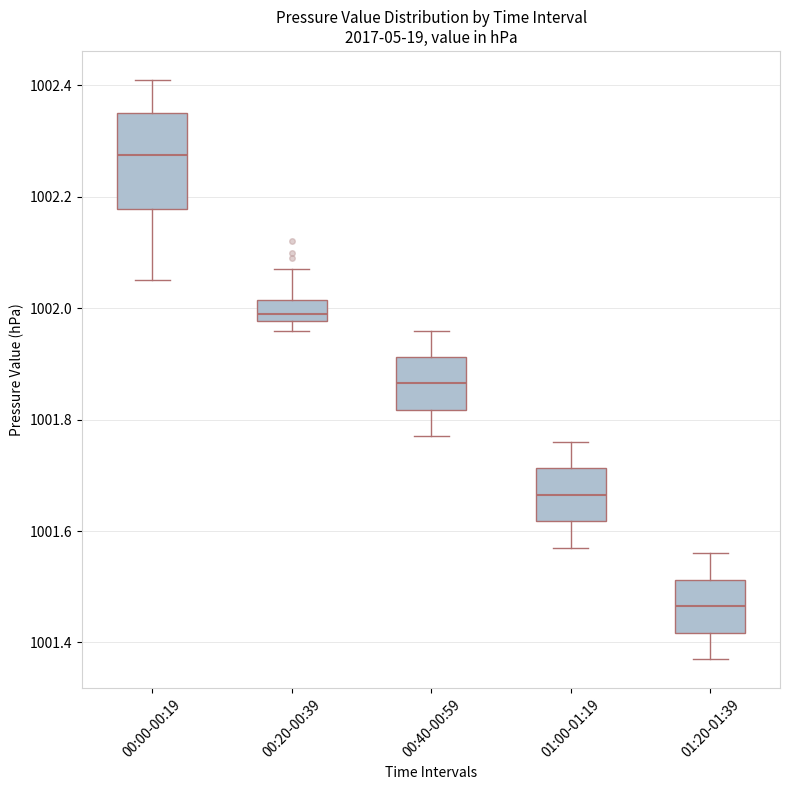

Reading left to right, read every box against the y-axis: the position of its median line, the range the box covers, and the ends of its whiskers. The values are not printed on the chart, so give them approximately, as read against the axis.

00:00-00:19: median 1002.28, box 1002.18 to 1002.36, whiskers 1002.06 to 1002.42
00:20-00:39: median 1002.00, box 1001.98 to 1002.02, whiskers 1001.96 to 1002.08
00:40-00:59: median 1001.86, box 1001.82 to 1001.92, whiskers 1001.78 to 1001.96
01:00-01:19: median 1001.66, box 1001.62 to 1001.72, whiskers 1001.58 to 1001.76
01:20-01:39: median 1001.46, box 1001.42 to 1001.52, whiskers 1001.38 to 1001.56